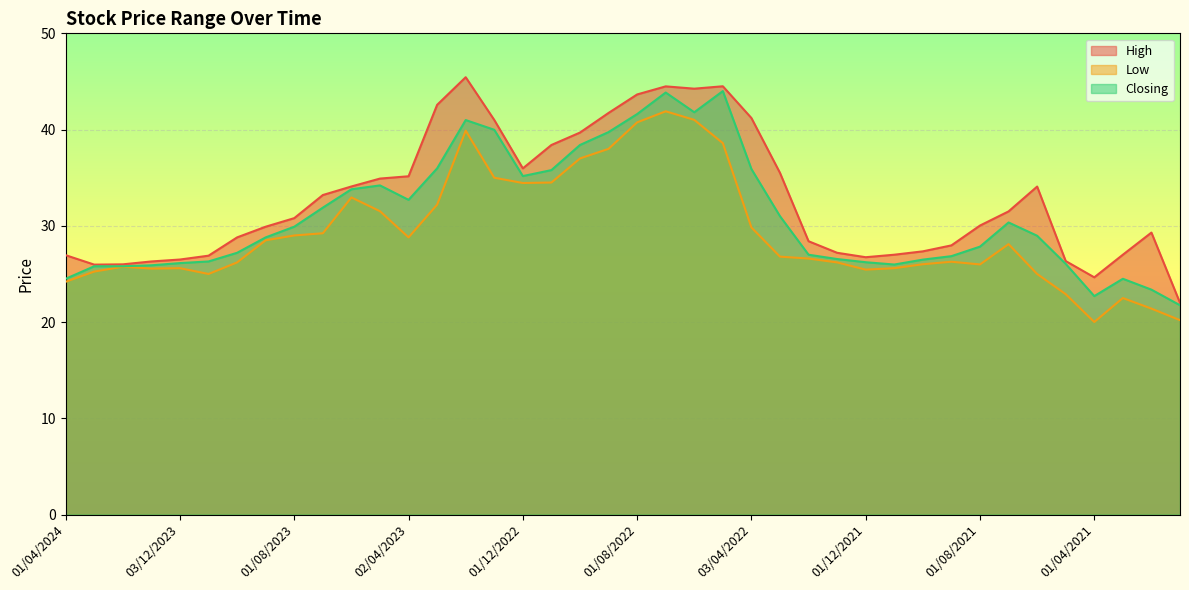

Is the value of High at 03/10/2021 greater than the value of Low at 01/08/2021?

Yes